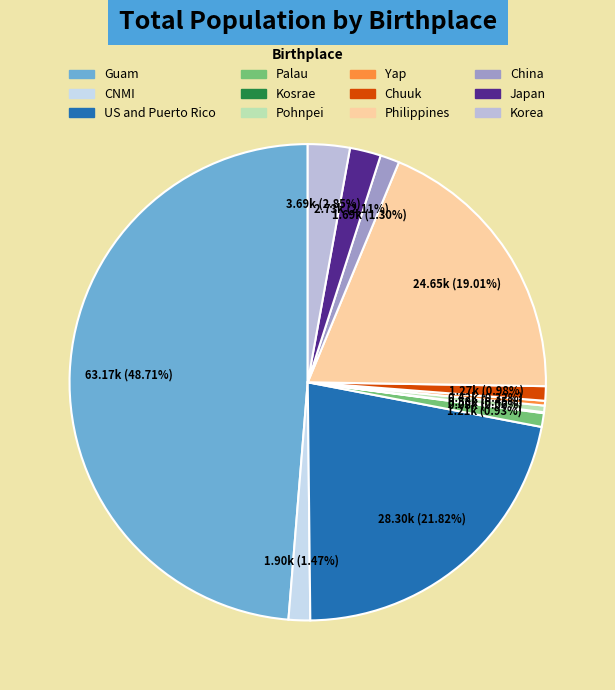

How many segments does this pie chart have?

12